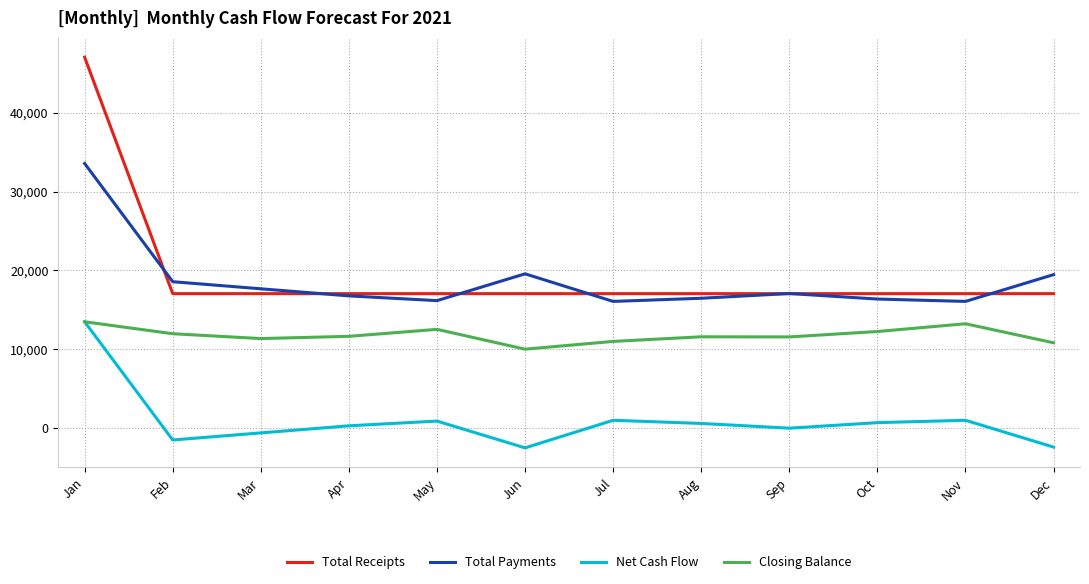

At Dec, list the series in order from smallest to largest.

Net Cash Flow, Closing Balance, Total Receipts, Total Payments